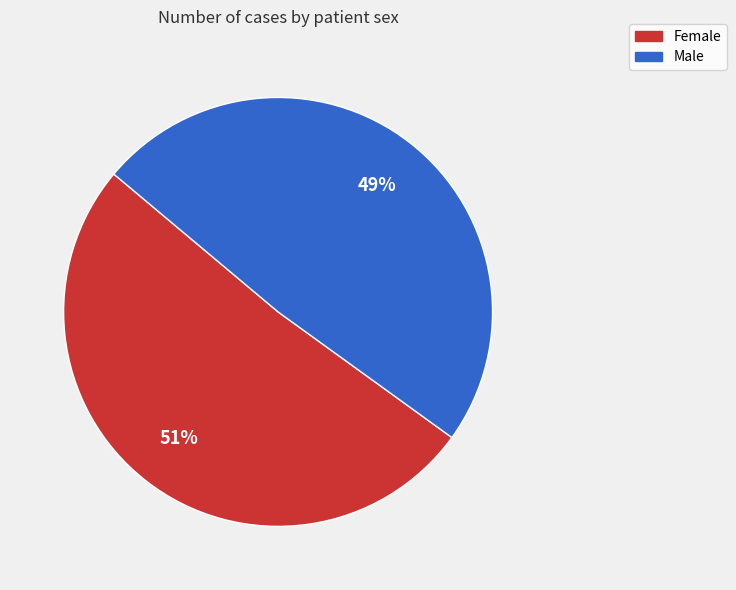

What percentage is the Male slice, to the nearest percent?

49%